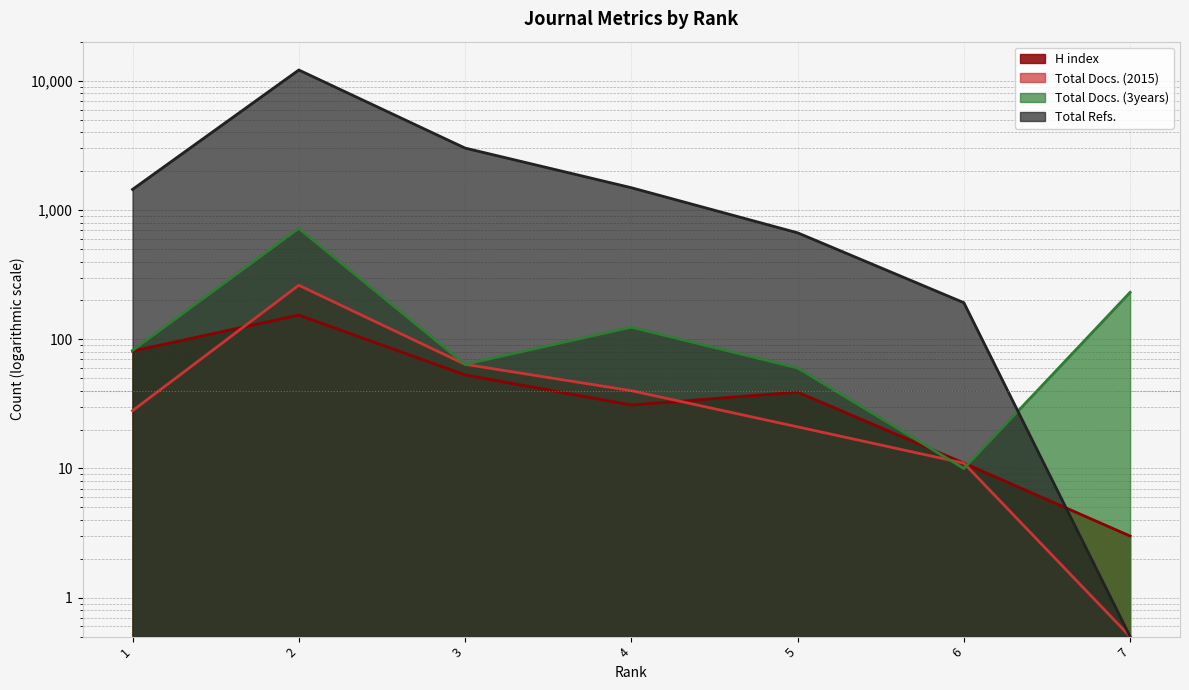

How many data points in Total Docs. (3years) are less than 82?

3